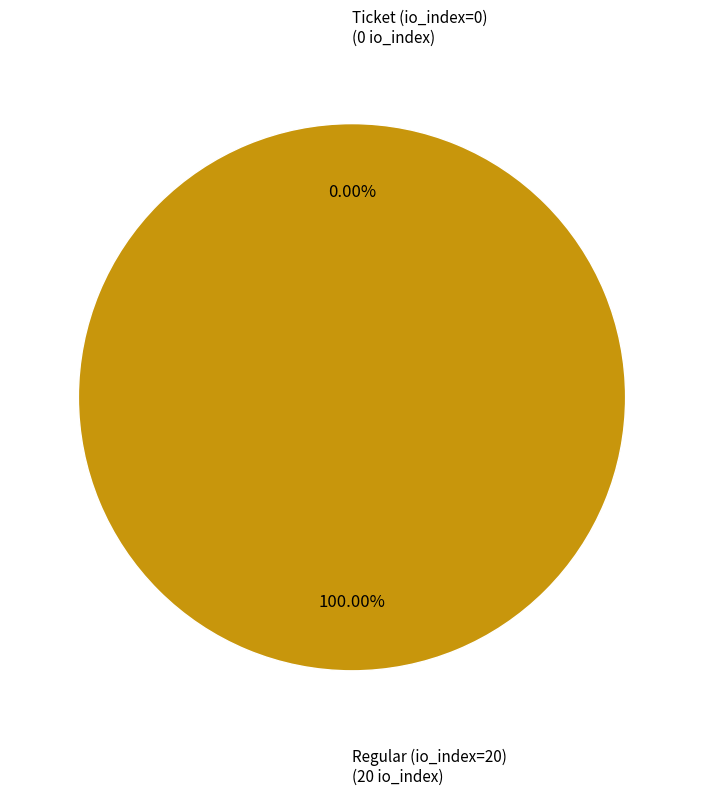

The Regular (io_index=20) slice represents 87% of the pie. True or false?

False